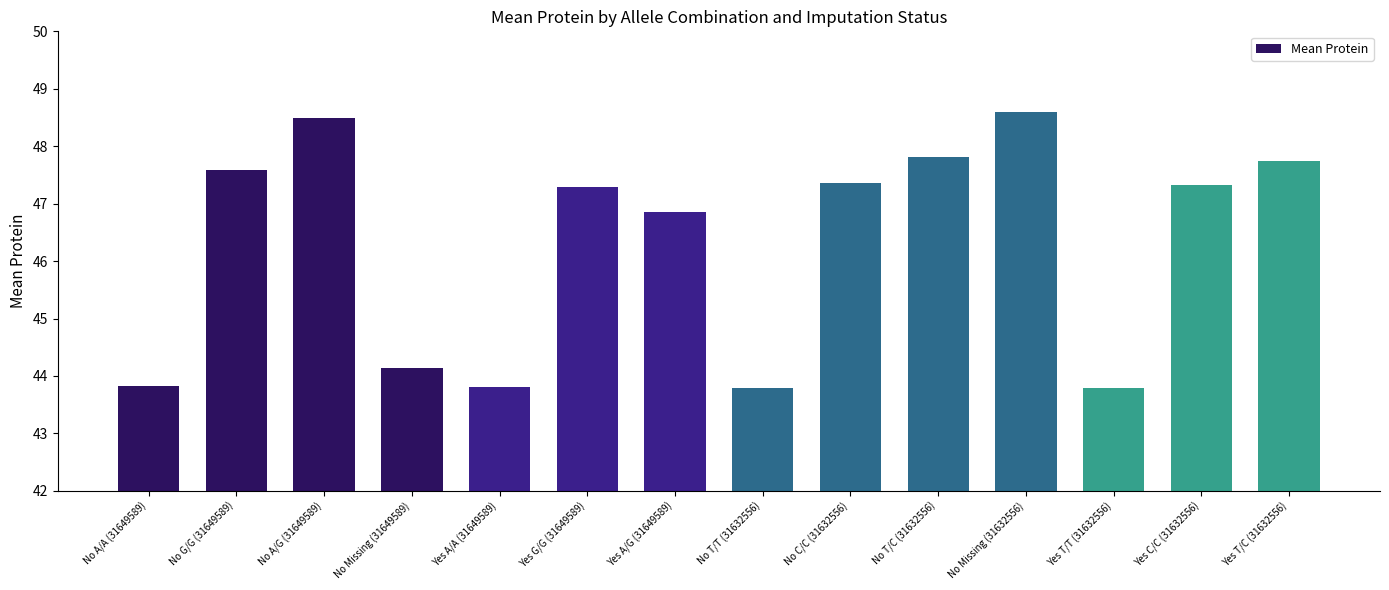

Approximately how many times larger is the value at No A/A (31649589) compared to No Missing (31649589)?

1.0